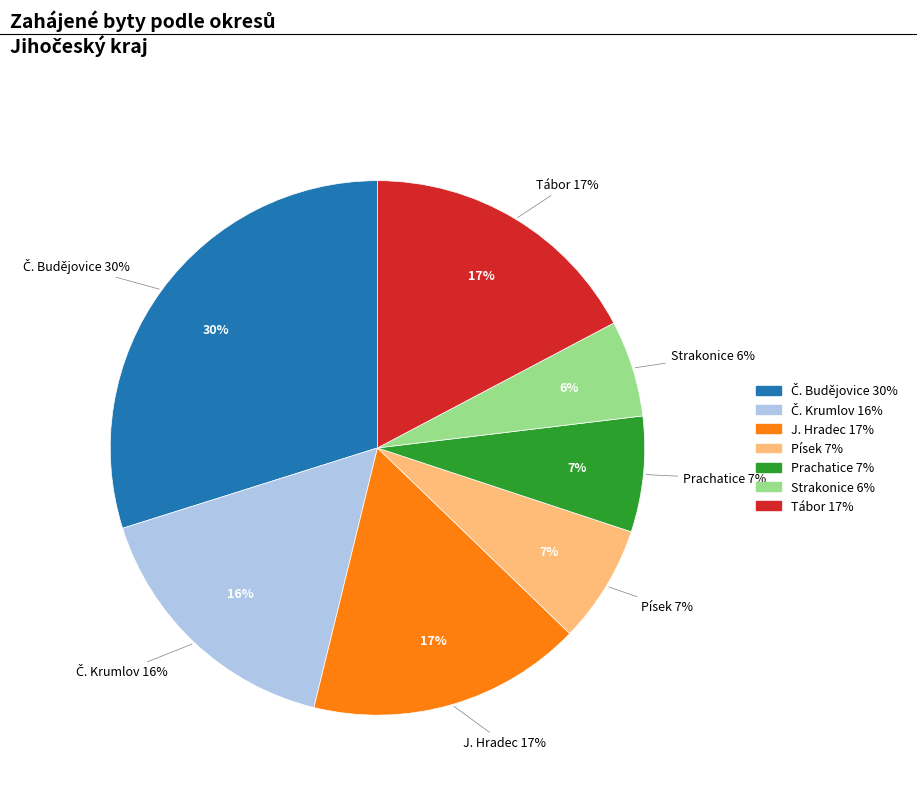

To the nearest percent, what portion does Tábor represent?

17%